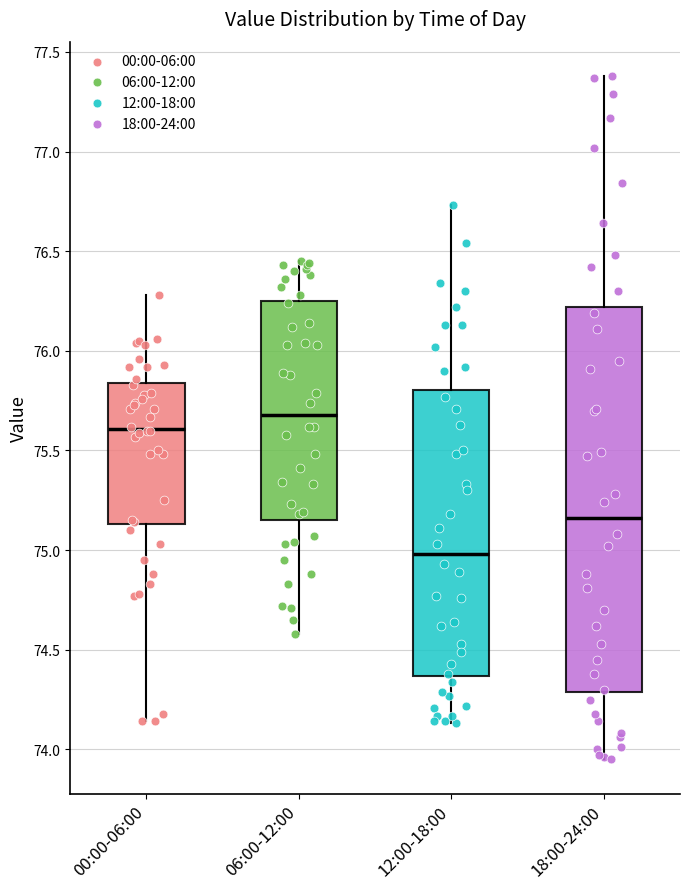

Reading left to right, read every box against the y-axis: the position of its median line, the range the box covers, and the ends of its whiskers. The values are not printed on the chart, so give them approximately, as read against the axis.

00:00-06:00: median 75.60, box 75.15 to 75.85, whiskers 74.15 to 76.30
06:00-12:00: median 75.70, box 75.15 to 76.25, whiskers 74.60 to 76.45
12:00-18:00: median 75.00, box 74.35 to 75.80, whiskers 74.15 to 76.75
18:00-24:00: median 75.15, box 74.30 to 76.20, whiskers 73.95 to 77.40